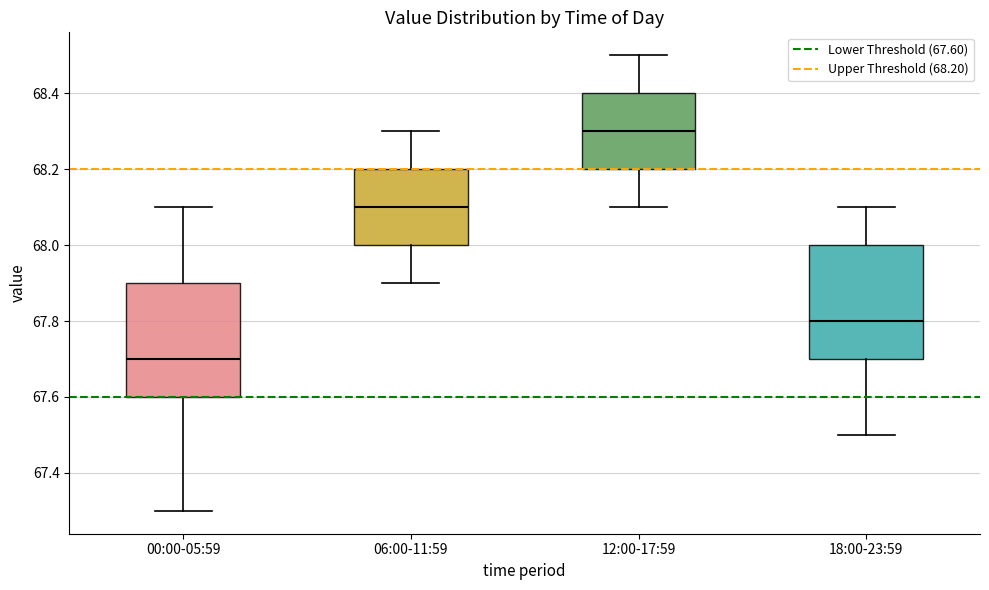

Reading left to right, transcribe this box plot: for each box, give where its median line is, the range the box spans, and where its two whiskers end, as read against the y-axis. The values are not printed on the chart, so give them approximately, as read against the axis.

00:00-05:59: median 67.7, box 67.6 to 67.9, whiskers 67.3 to 68.1
06:00-11:59: median 68.1, box 68.0 to 68.2, whiskers 67.9 to 68.3
12:00-17:59: median 68.3, box 68.2 to 68.4, whiskers 68.1 to 68.5
18:00-23:59: median 67.8, box 67.7 to 68.0, whiskers 67.5 to 68.1